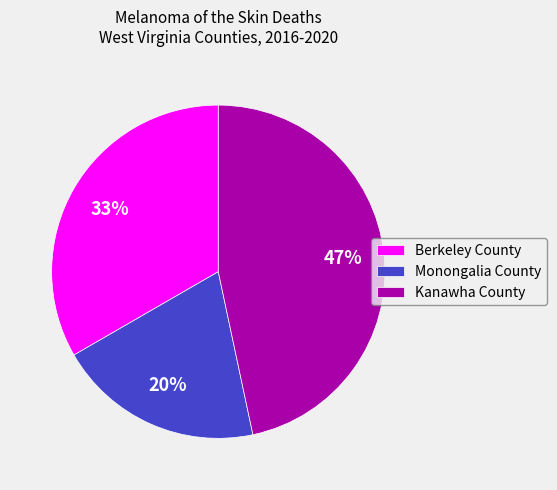

Rank the categories by value from lowest to highest.

Monongalia County, Berkeley County, Kanawha County